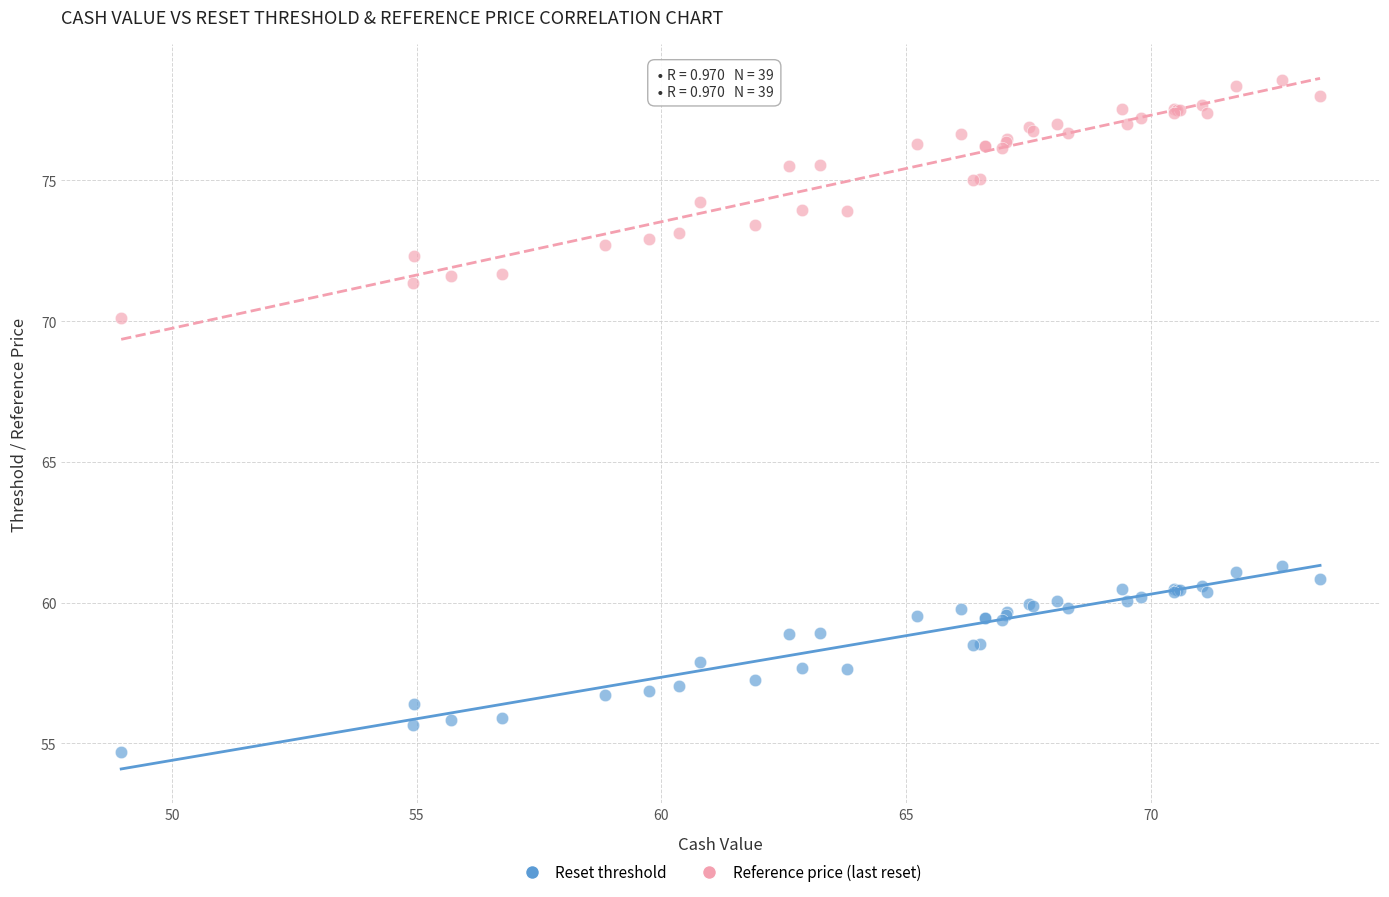

Which series contains the highest Y value?

Reference price (last reset)